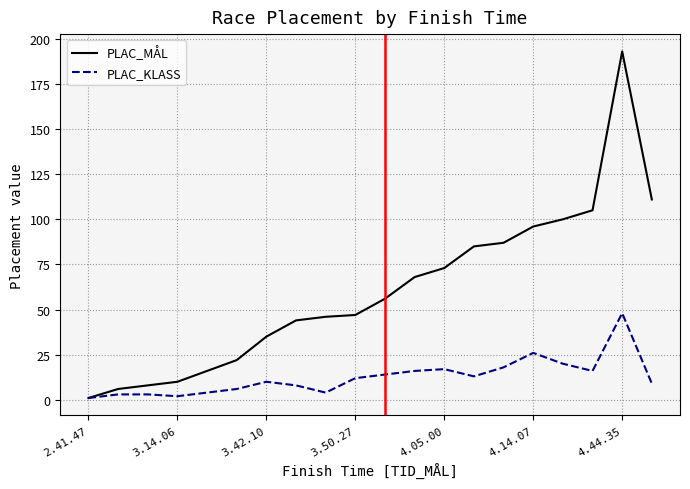

Which series has the widest spread of values?

PLAC_MÅL